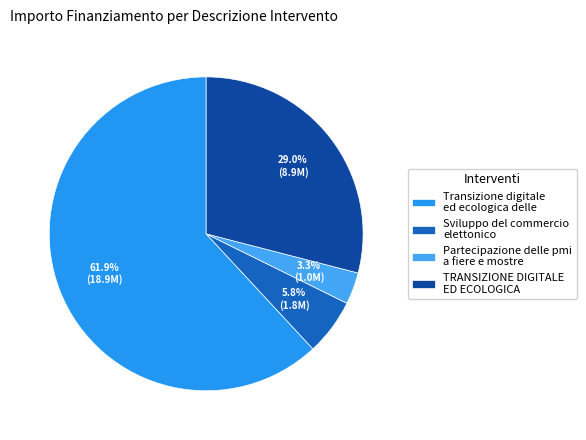

What is the largest slice in the pie chart?

Transizione digitale ed ecologica delle